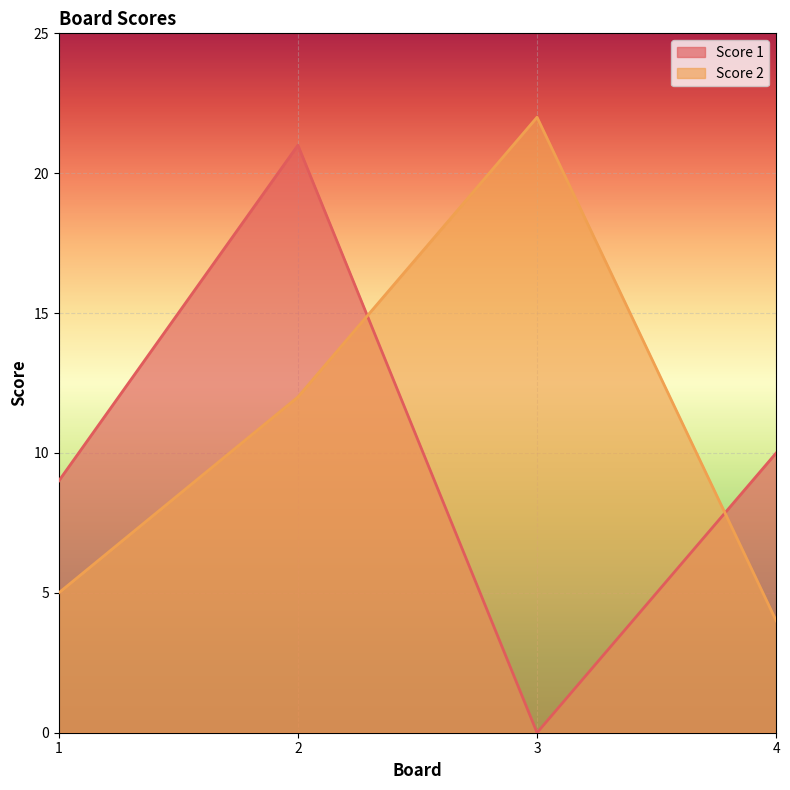

Read the Score 2 value at 2, to the nearest 5.

10